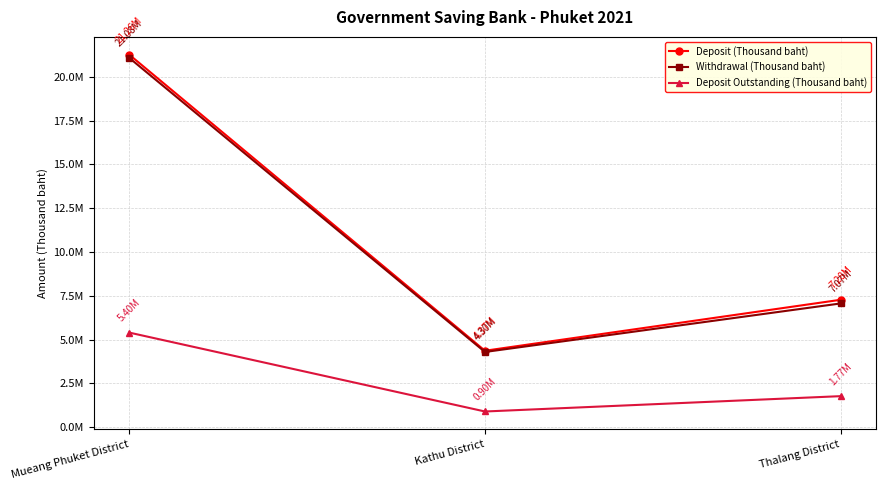

What are all the series names shown in the legend?

Deposit (Thousand baht), Withdrawal (Thousand baht), Deposit Outstanding (Thousand baht)